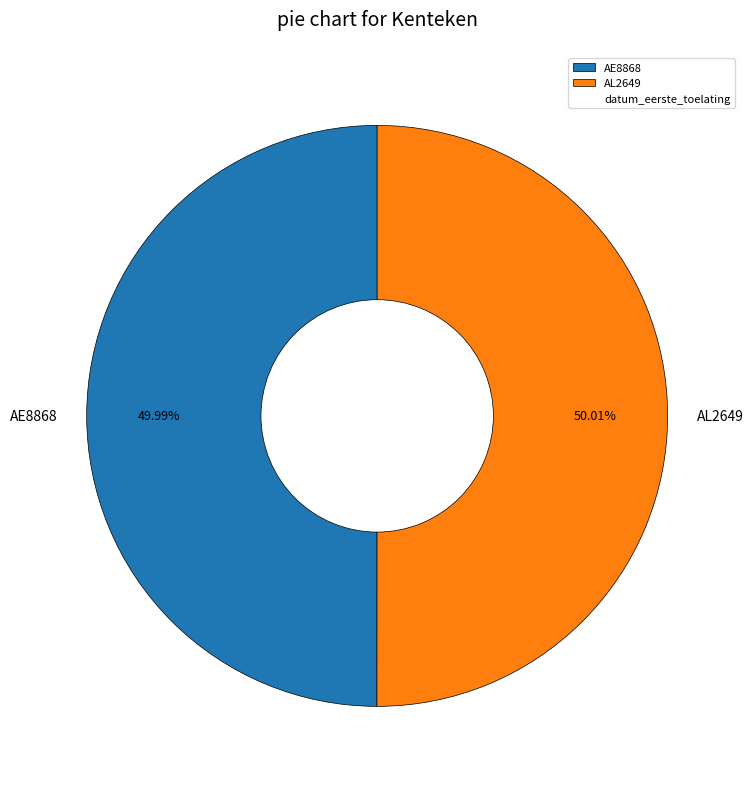

What percentage do AL2649 and AE8868 together represent?

100.0%